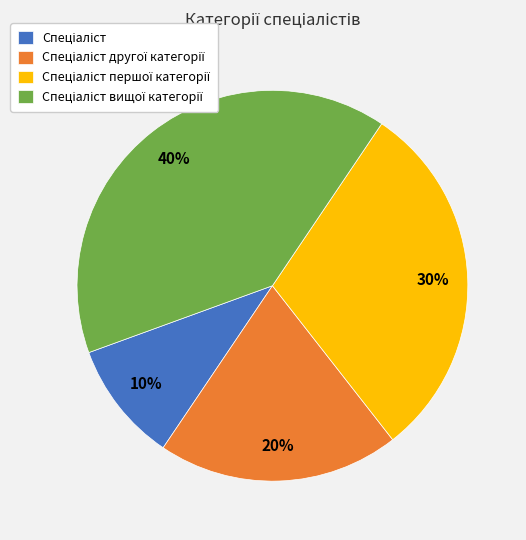

Is there any slice that represents more than half of the pie?

No